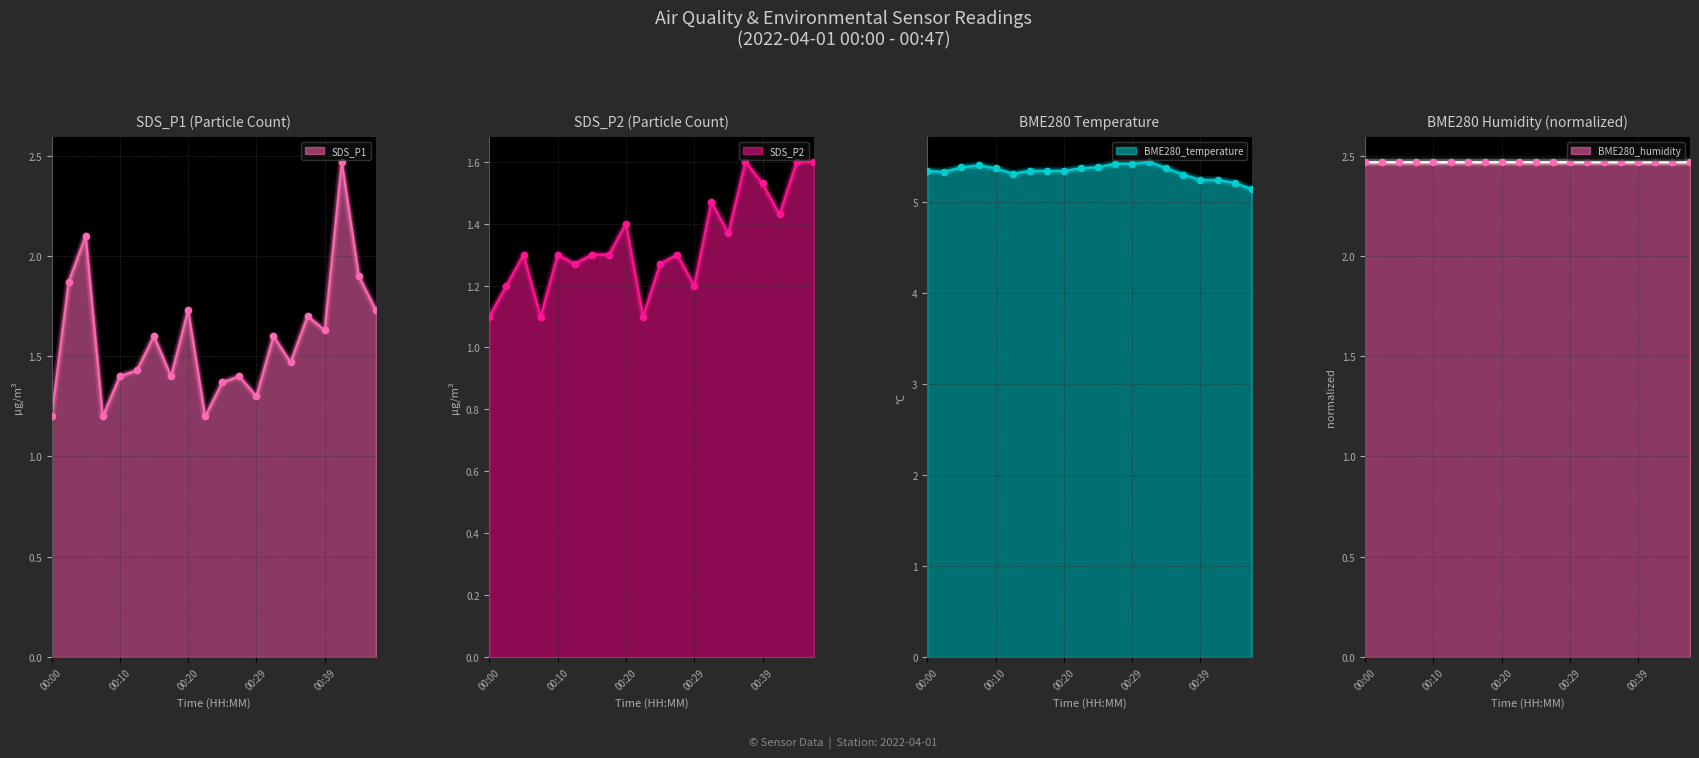

At which category is the sum across all series the highest?

00:42